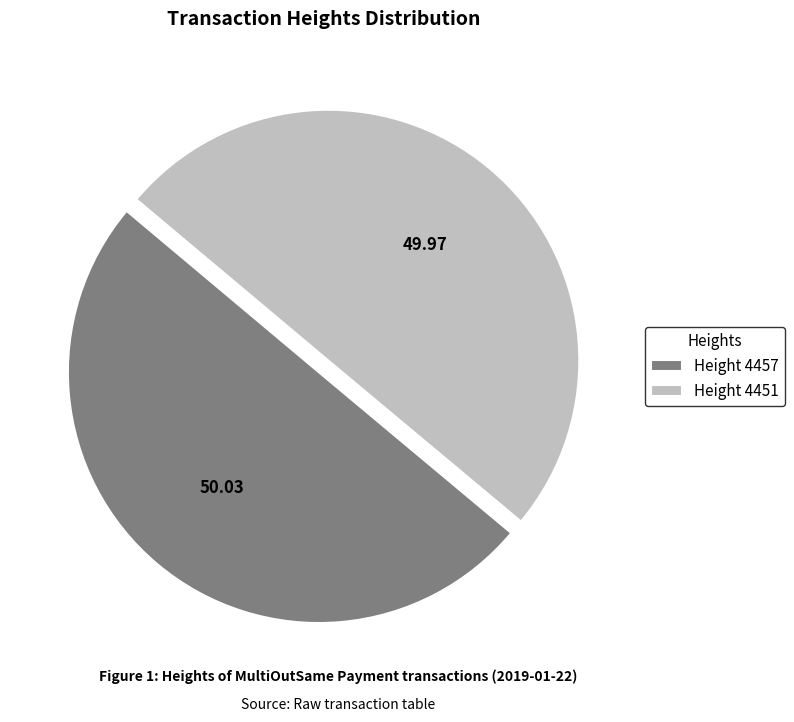

Combined, do Height 4457 and Height 4451 account for over 50%?

Yes